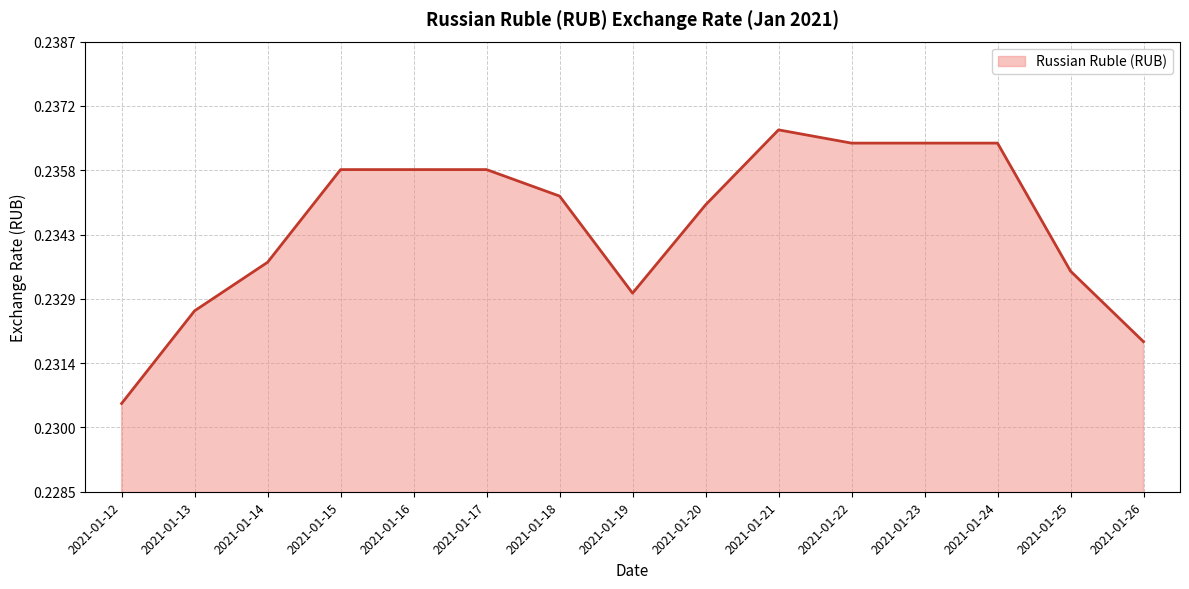

How many lines are shown in the chart?

1